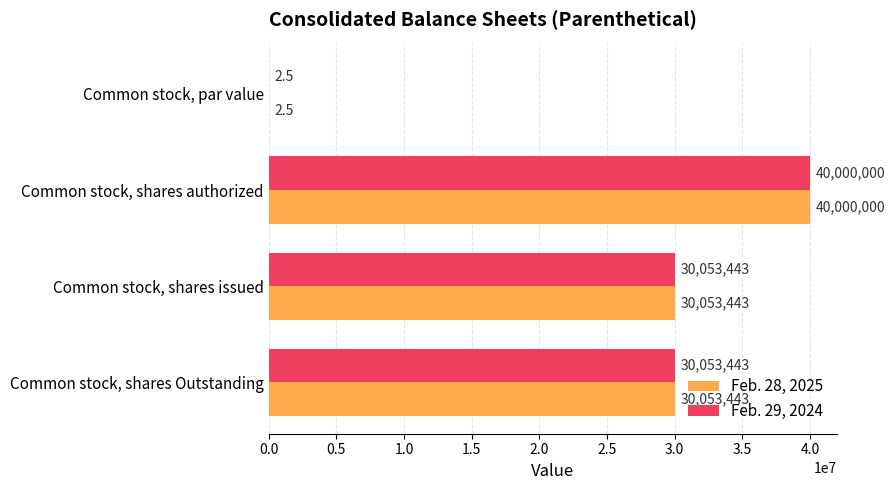

What is the highest value of the Feb. 28, 2025 series?

40000000.0